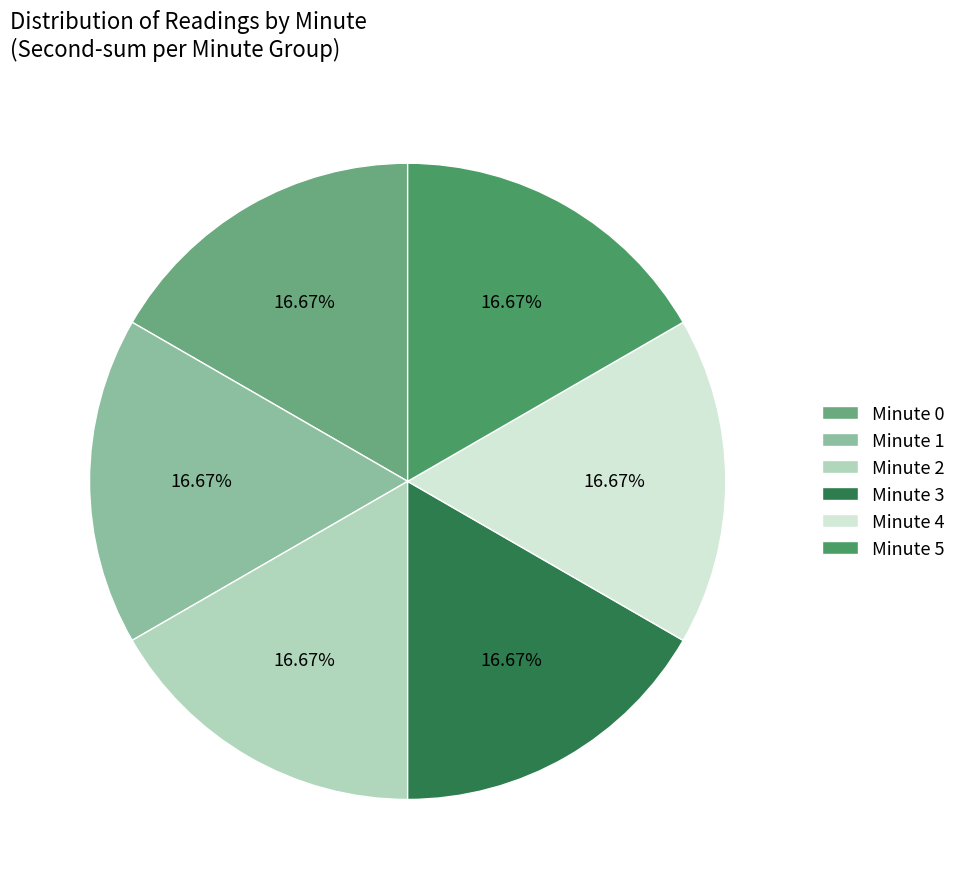

What is the ratio of the value at Minute 0 to the value at Minute 1?

1.0